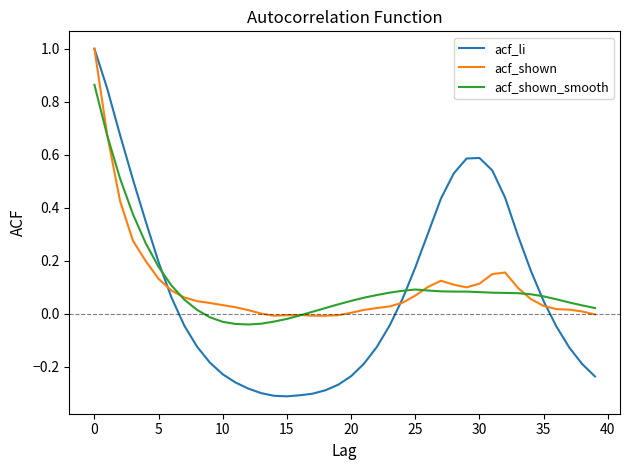

How many positive values does the acf_li series have?

19